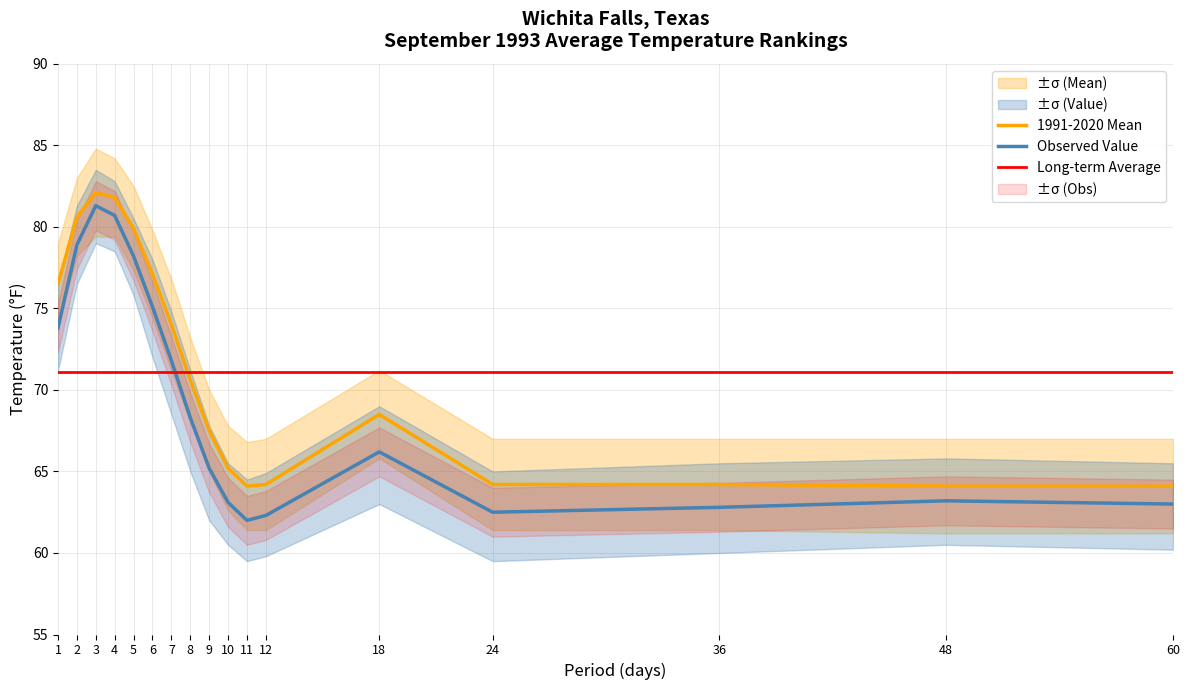

Which category has the highest value across all series?

3